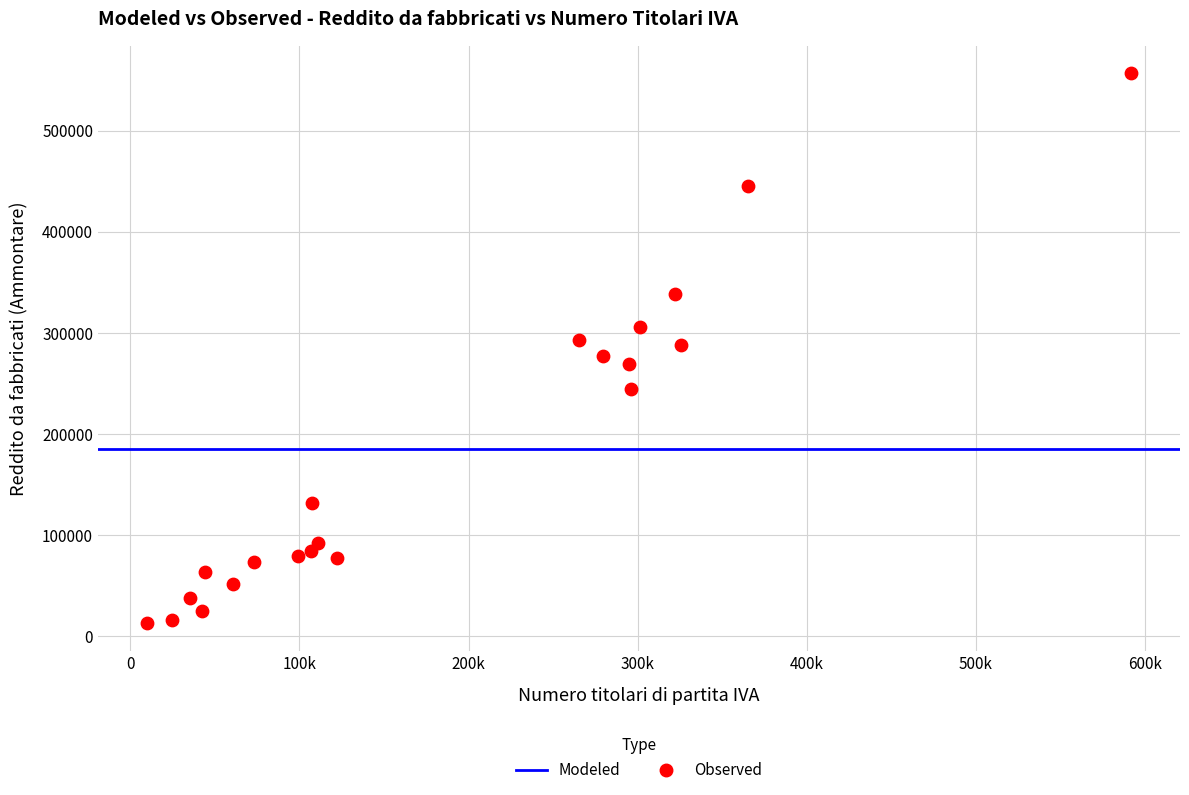

What is the range of Y values (max minus min)?

543886